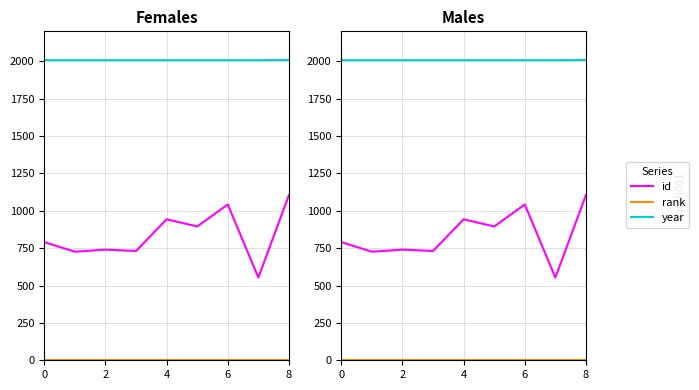

List the series in order of their peak value, lowest first.

rank, id, year